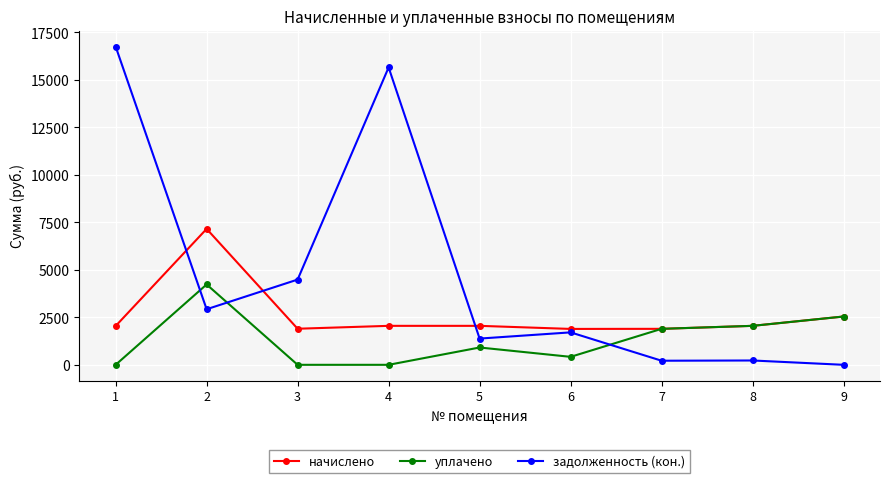

What is the difference between the задолженность (кон.) values at 5 and 2?

1543.6